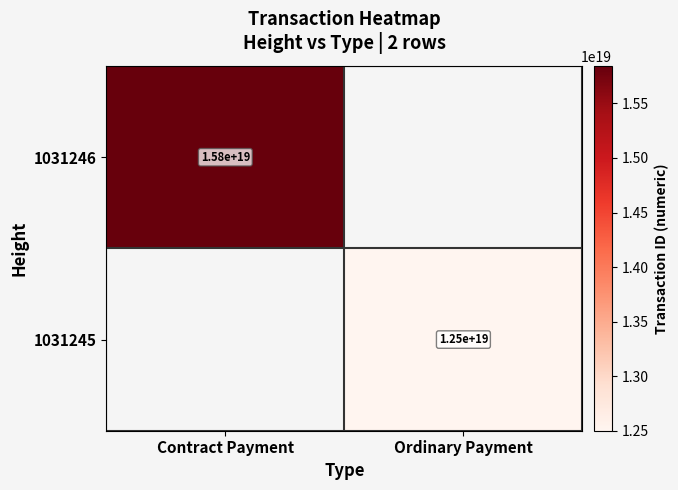

Is the value of 1031245 at Ordinary Payment greater than the value of 1031246 at Contract Payment?

No